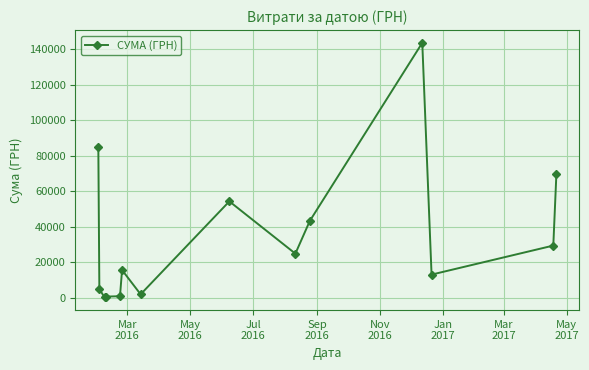

What is the difference between the maximum and minimum values?

143296.7